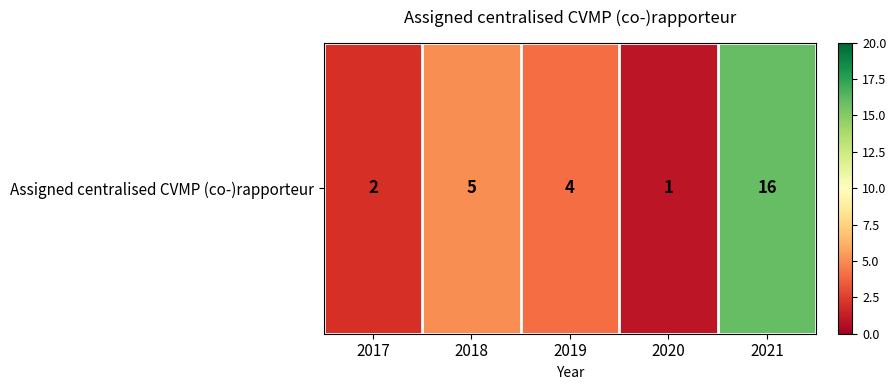

Between 2019 and 2018, which is larger?

2018